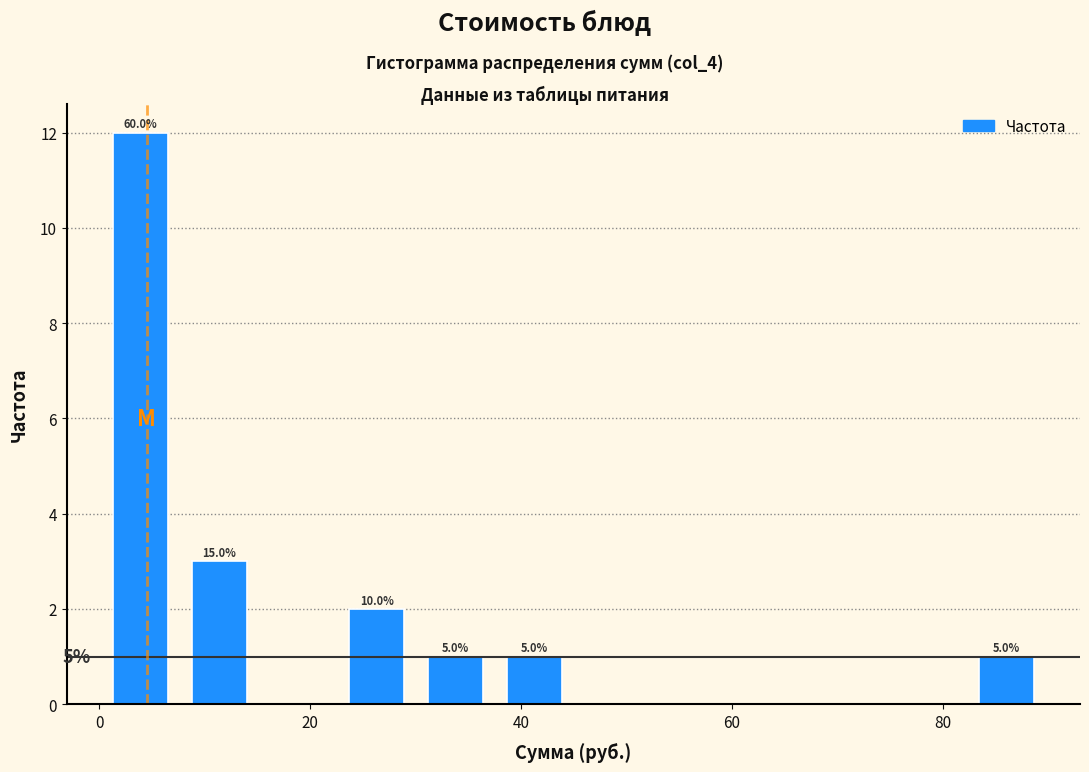

Read against the x-axis, roughly where is the centre of the tallest bar?

4